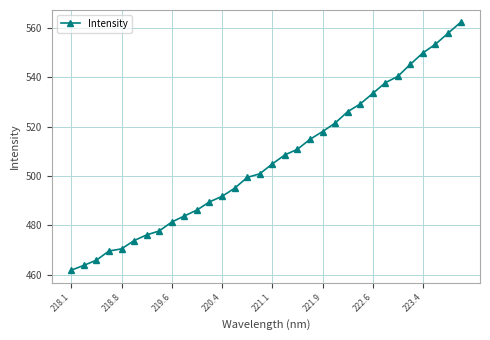

What is the average value?

506.3